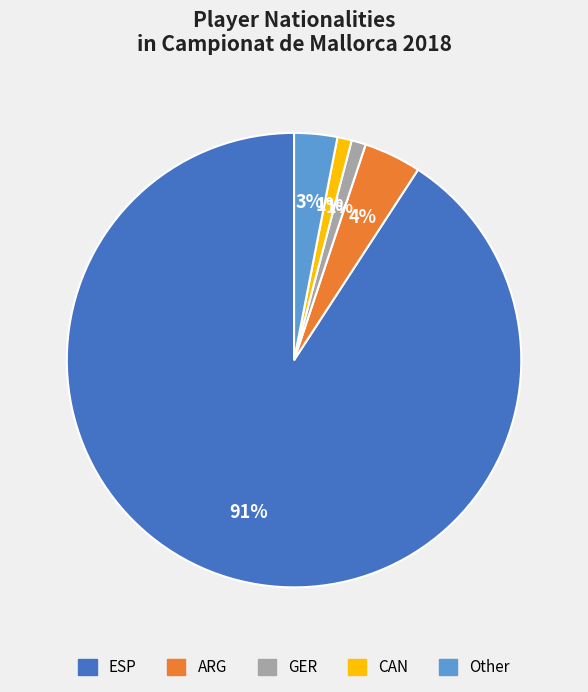

The Other slice represents 3% of the pie. True or false?

True